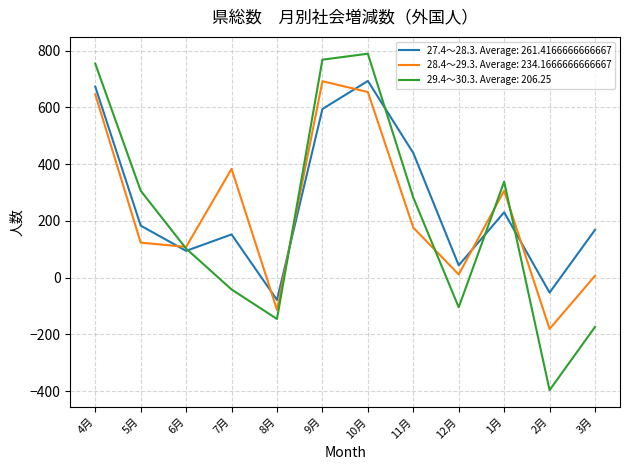

What is the highest value of the 27.4～28.3. Average: 261.4166666666667 series?

693